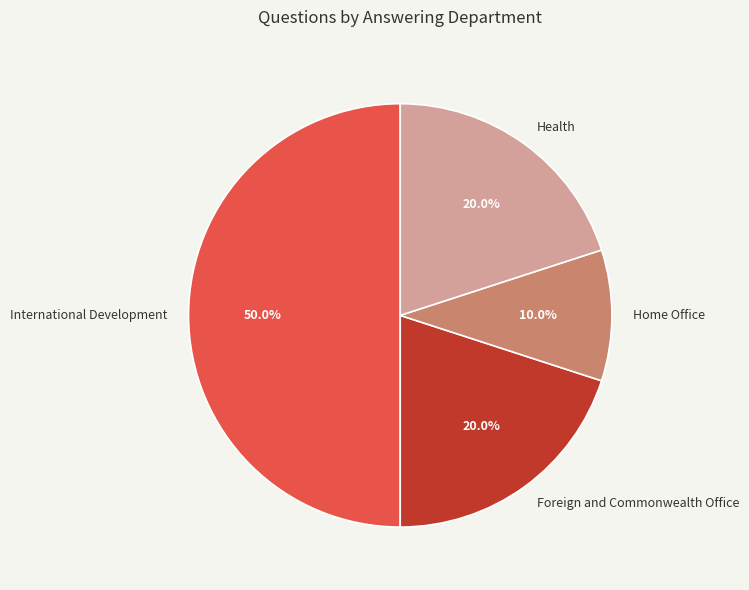

What portion of the pie excludes Home Office?

90.0%